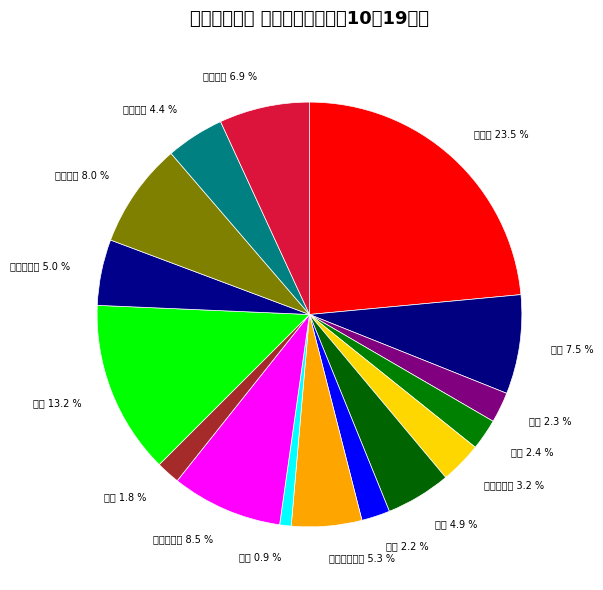

What percentage is NOT represented by 窯業・土石?

91.5%